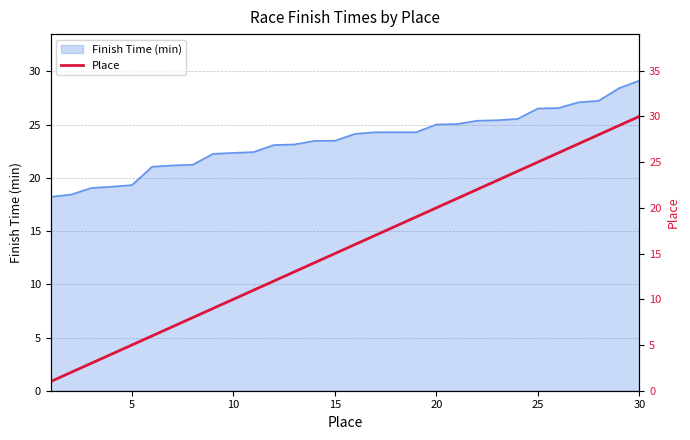

True or false: Finish Time (min) has a value of 29.5 at 10.

False